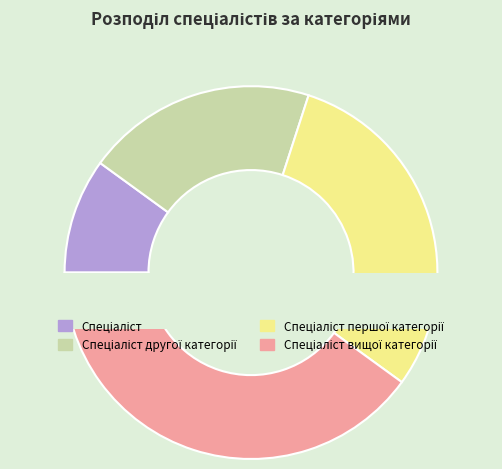

What percentage is the Спеціаліст другої категорії slice, to the nearest percent?

20%